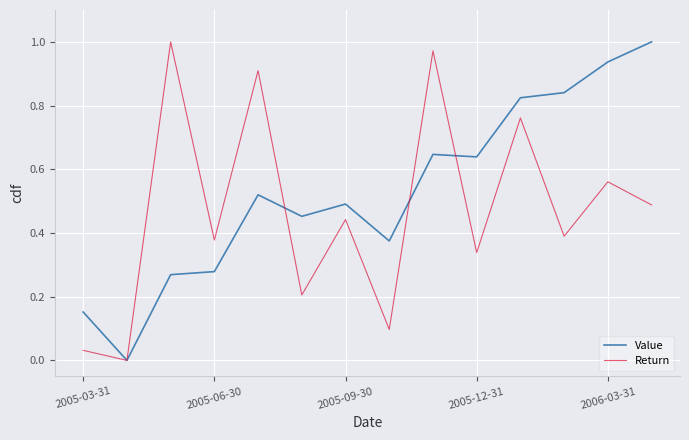

What are all the series names shown in the legend?

Value, Return